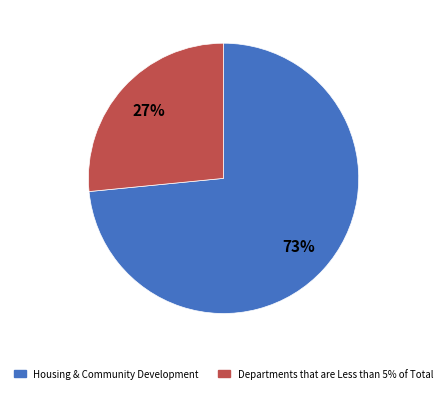

Does any single category account for the majority?

Yes